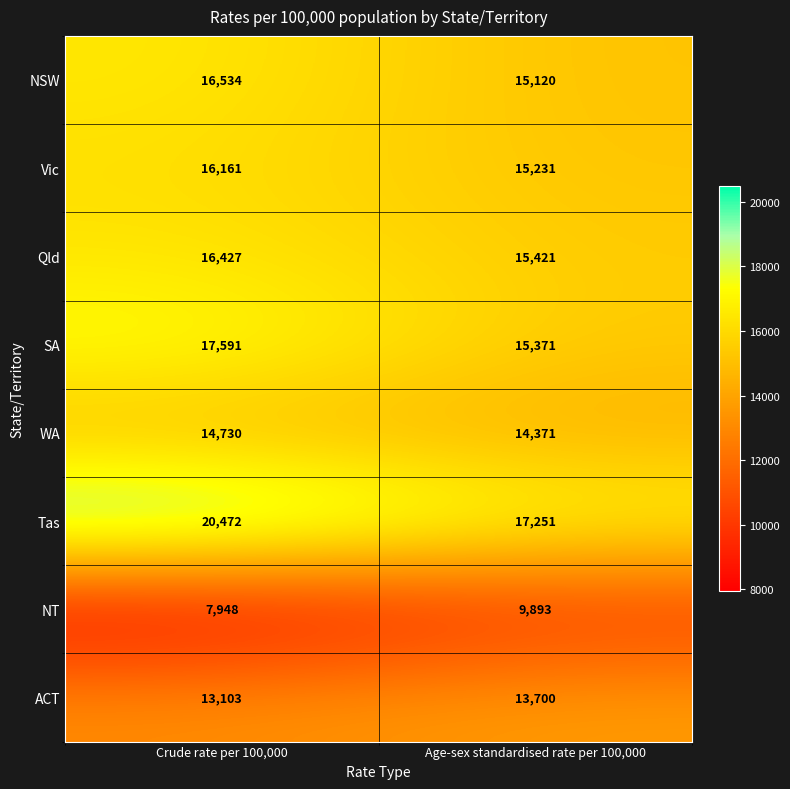

At how many categories does at least one series exceed 13096?

2